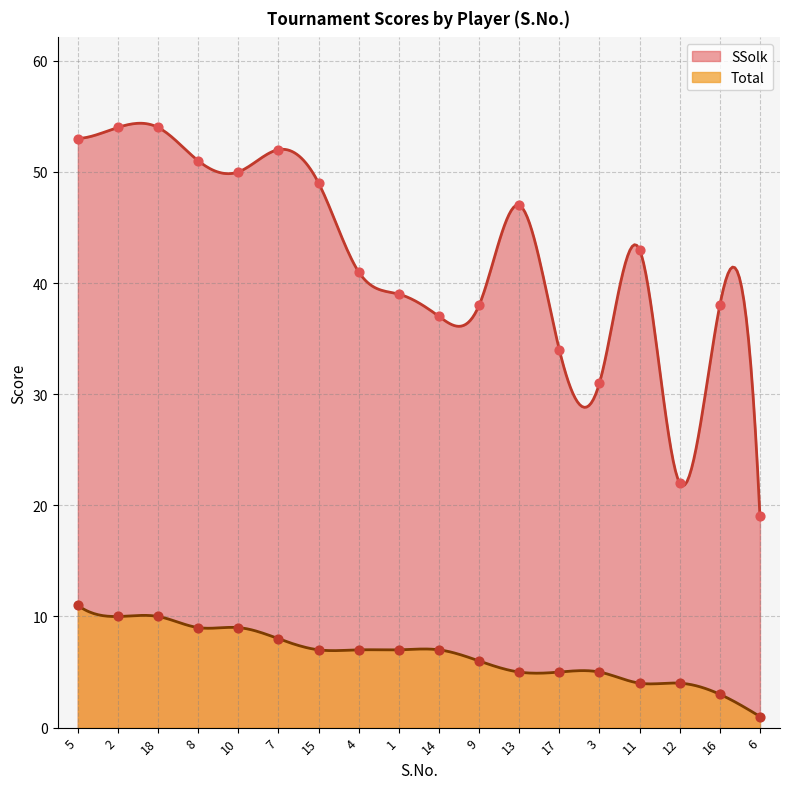

Which series has the largest total across all categories?

SSolk